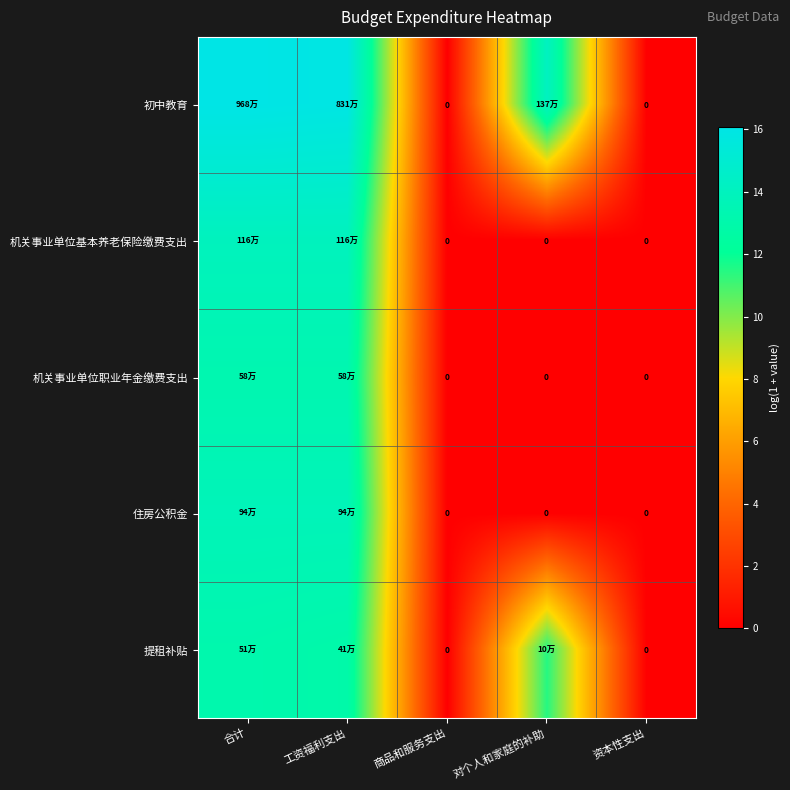

How many values in the 提租补贴 series are below 11?

2